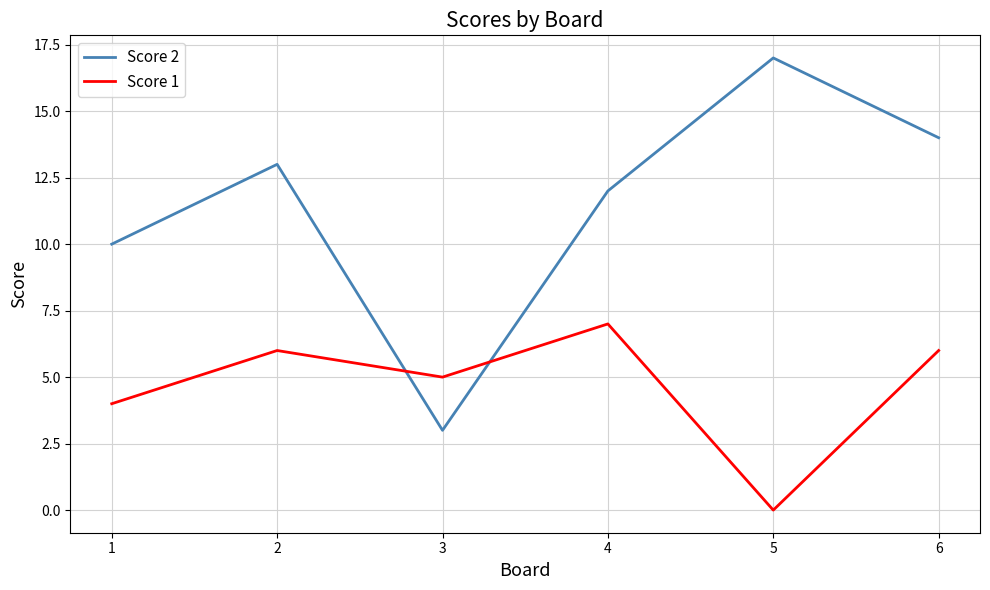

What is the difference between the highest and lowest values at 1?

6